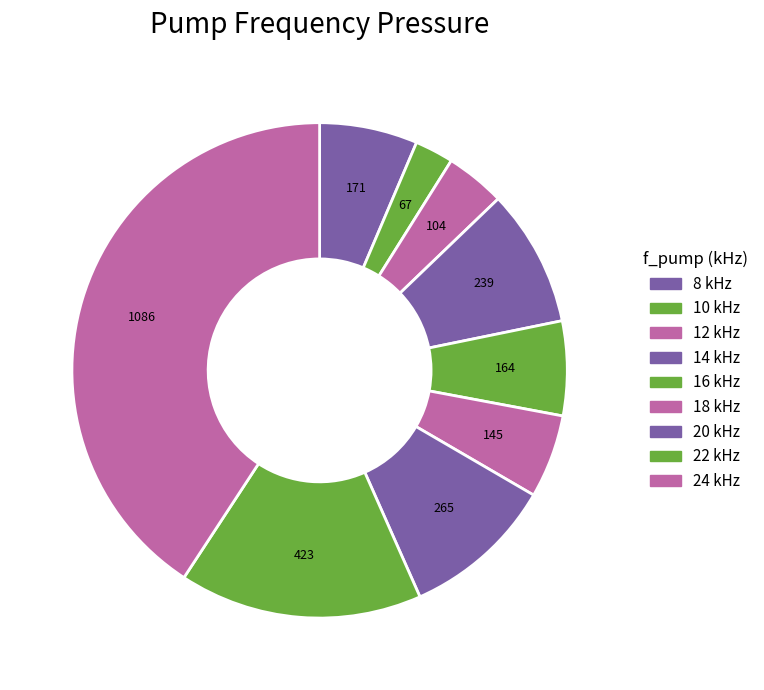

What is the total percentage of 22 kHz and 16 kHz?

22.0%